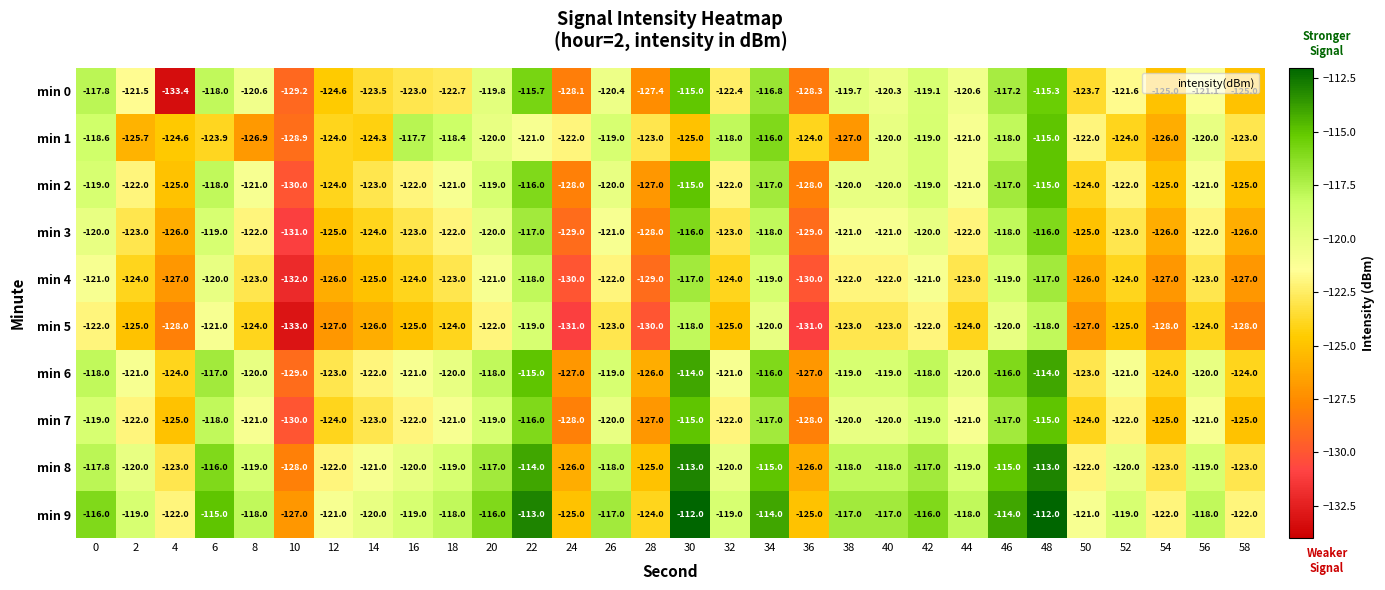

What is the minimum value for min 0?

-133.4